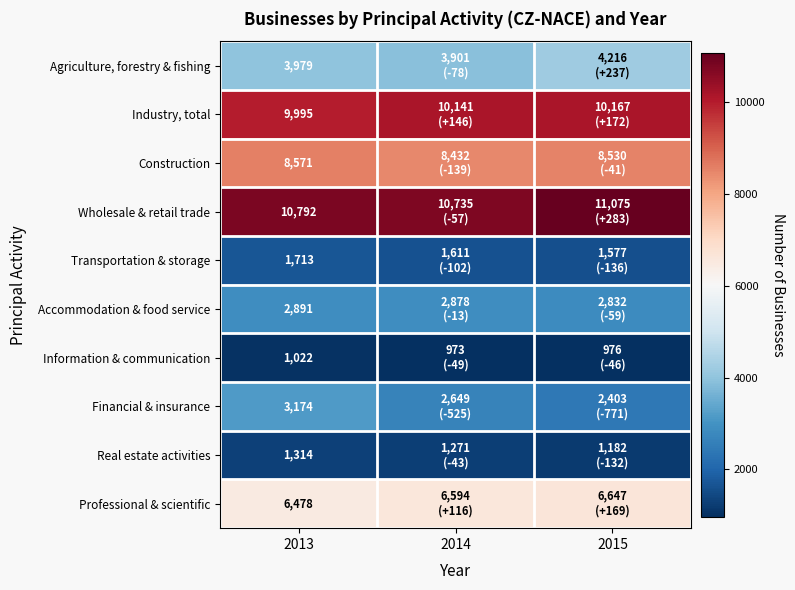

The Real estate activities series shows 1314 at 2013. True or false?

True